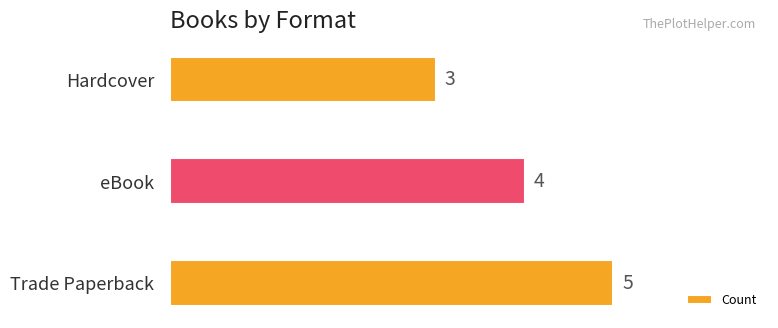

Rank the categories by value from lowest to highest.

Hardcover, eBook, Trade Paperback